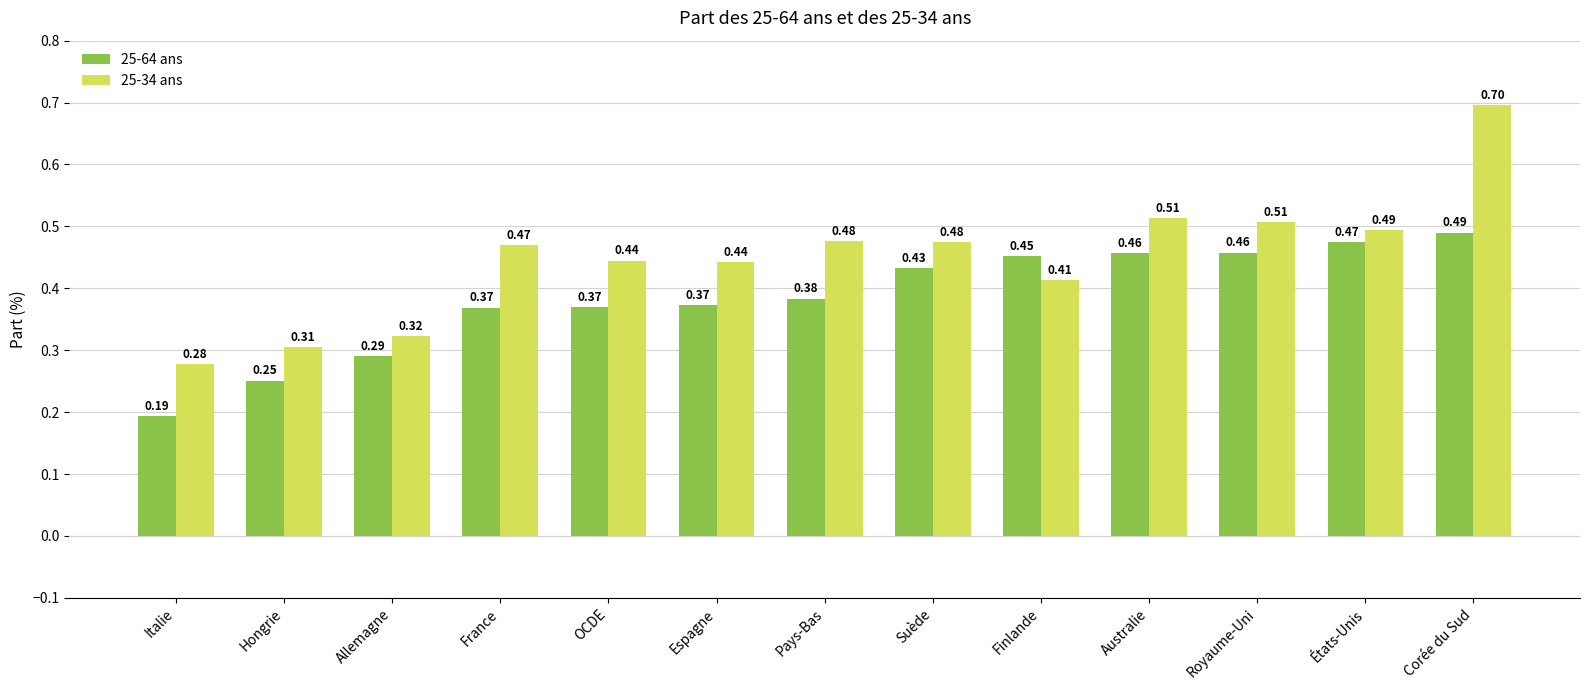

At which label is 25-34 ans closest to 0?

Italie